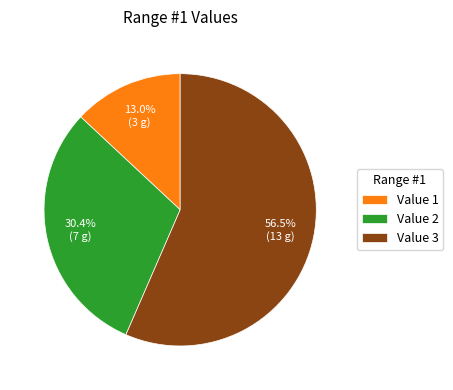

Is it true that Value 3 is 70% of the pie?

False